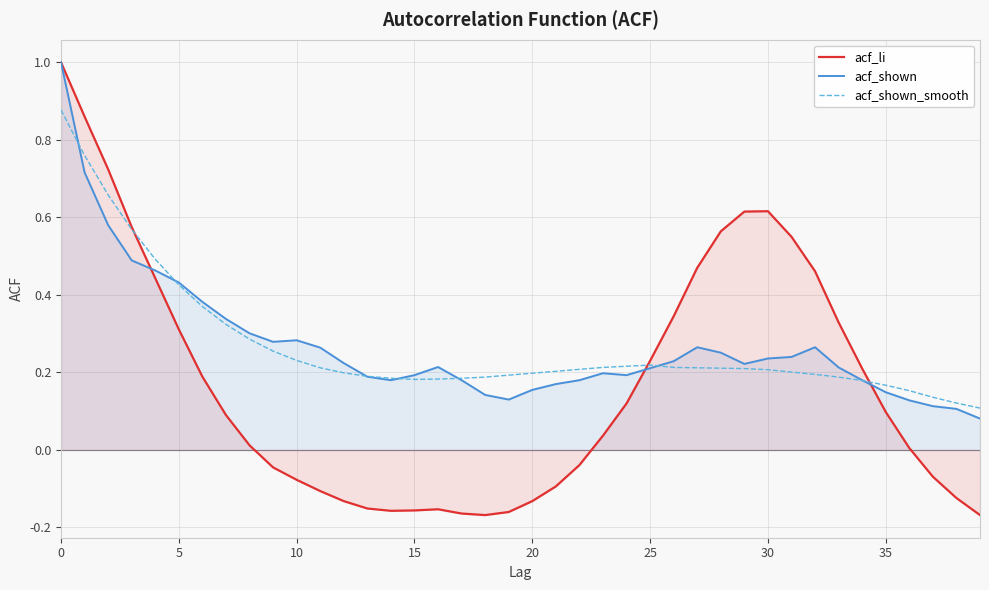

Where is acf_li nearest to the value 0?

36